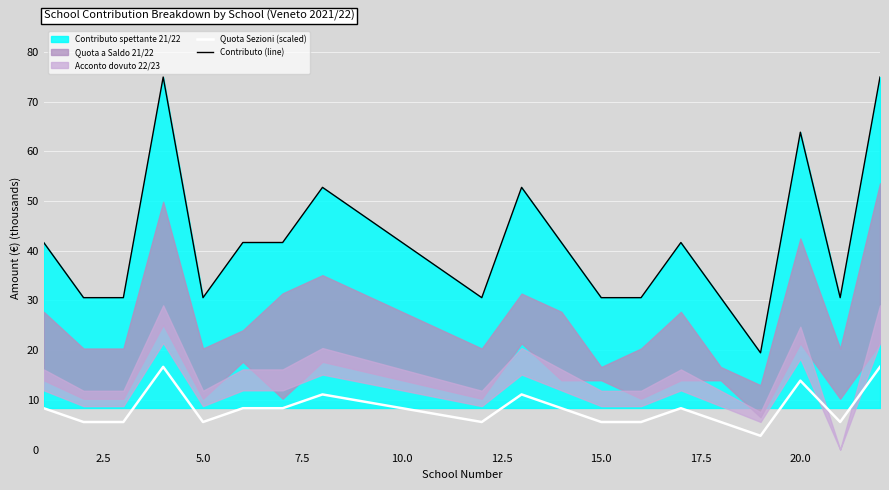

True or false: Contributo (line) and Quota Sezioni (scaled) cross at least once.

False